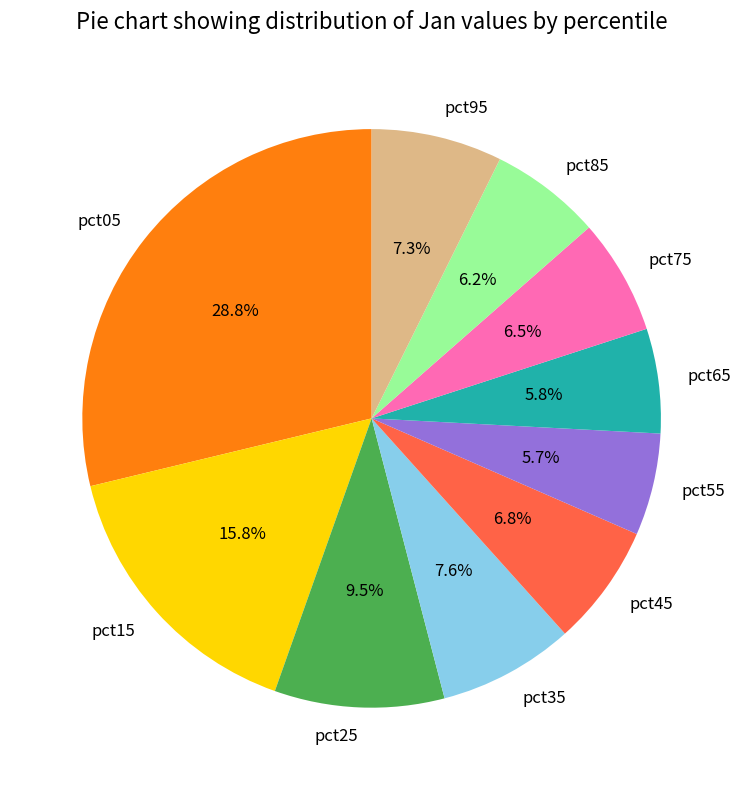

To the nearest percent, what percentage of the pie is pct05?

29%